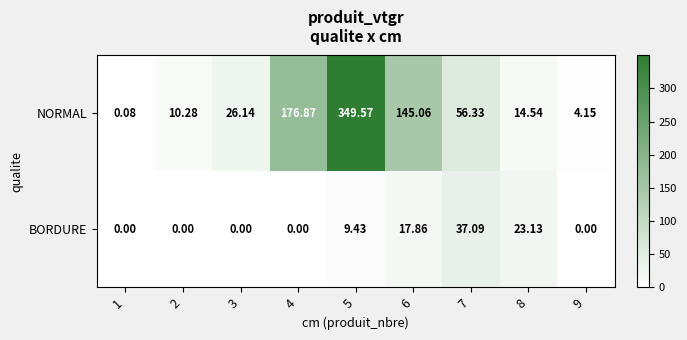

Which series has the largest total across all categories?

NORMAL